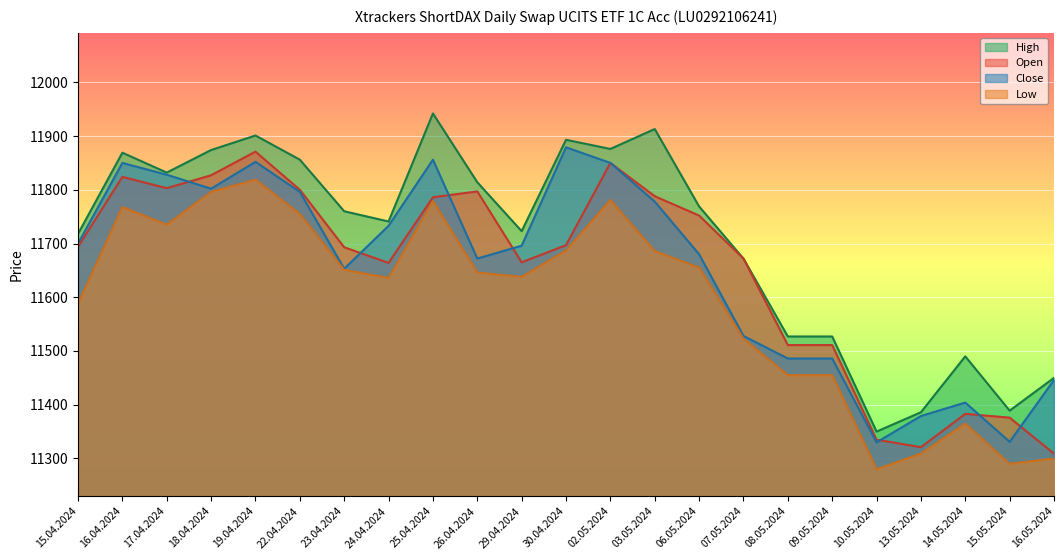

Rank the series at 07.05.2024 from highest to lowest value.

Open, High, Close, Low